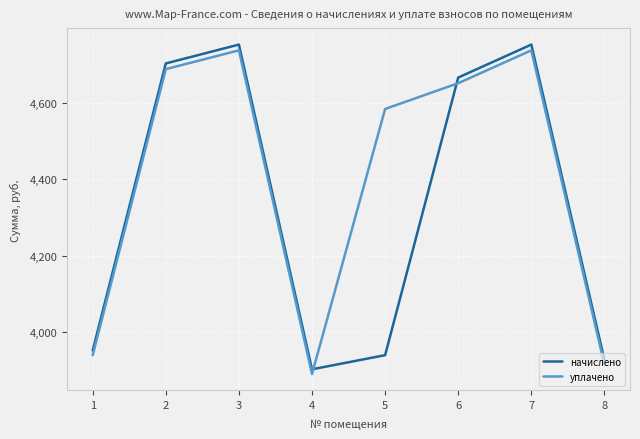

How many interior local peaks does the уплачено series have?

2